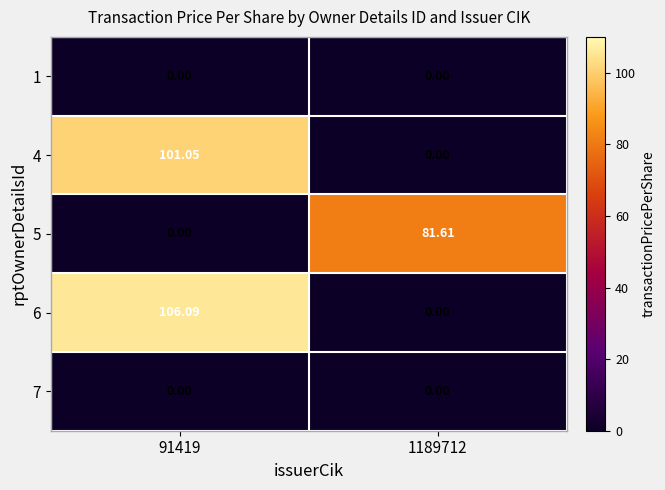

What is the total value across all series at 91419?

207.1